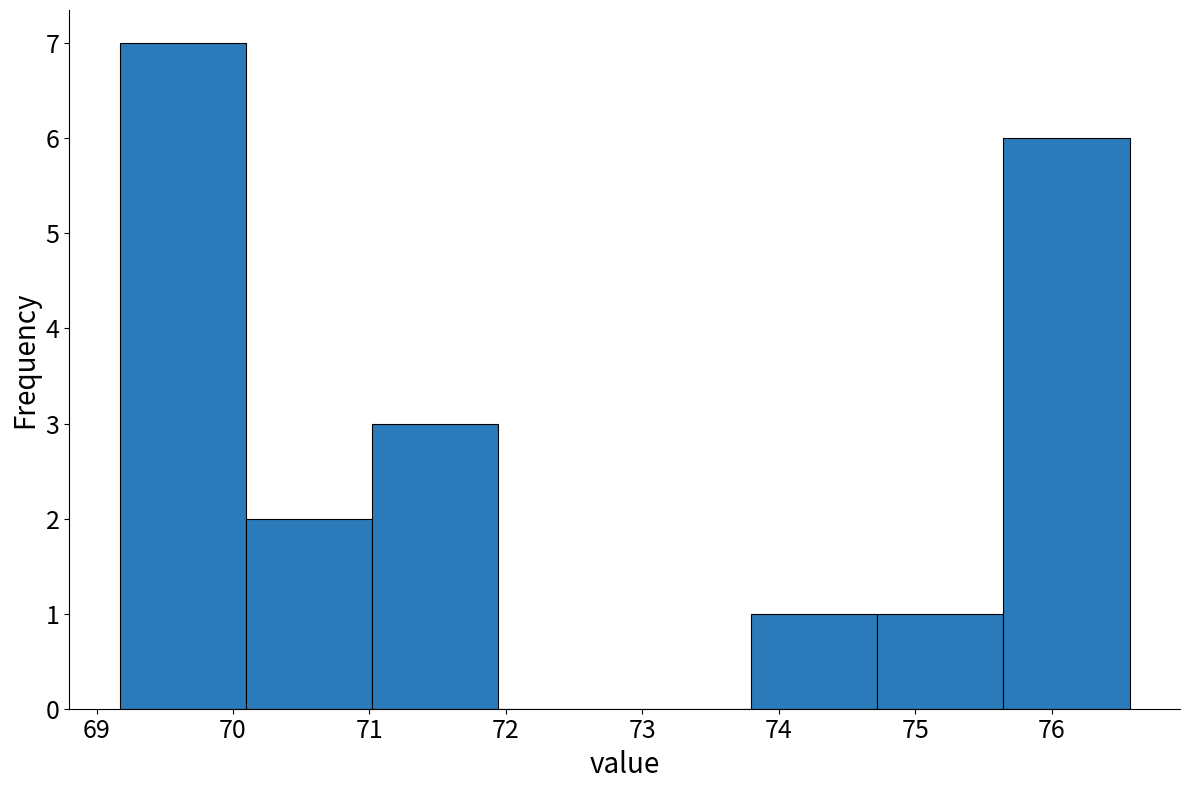

Which range on the x-axis has the tallest bar?

69.2 to 70.1